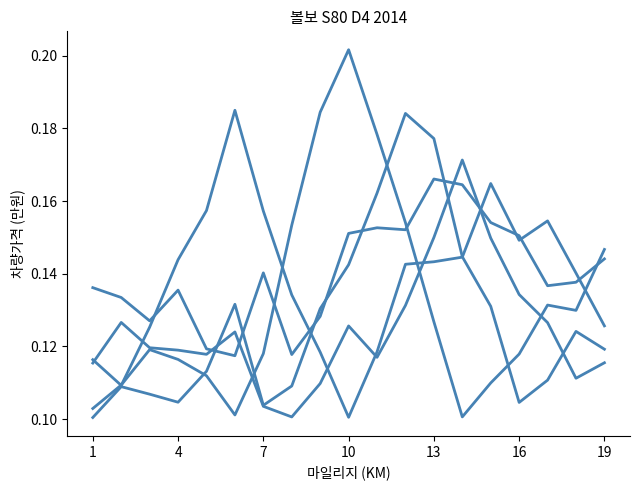

How many distinct data groups are displayed?

5